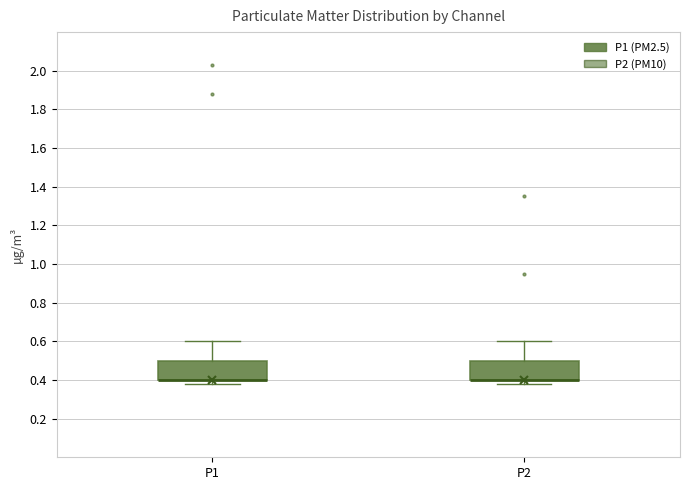

Where is the upper edge of the box for P1 on the y-axis? The values are not printed on the chart, so give them approximately, as read against the axis.

0.50